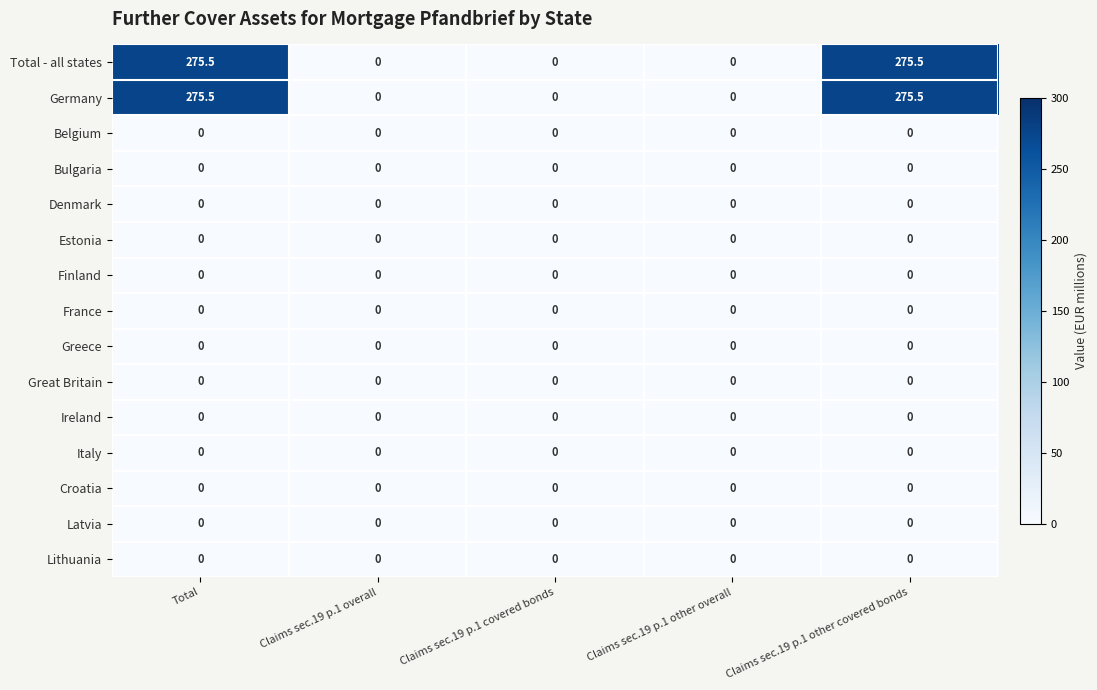

What is the maximum value shown in the chart?

275.5